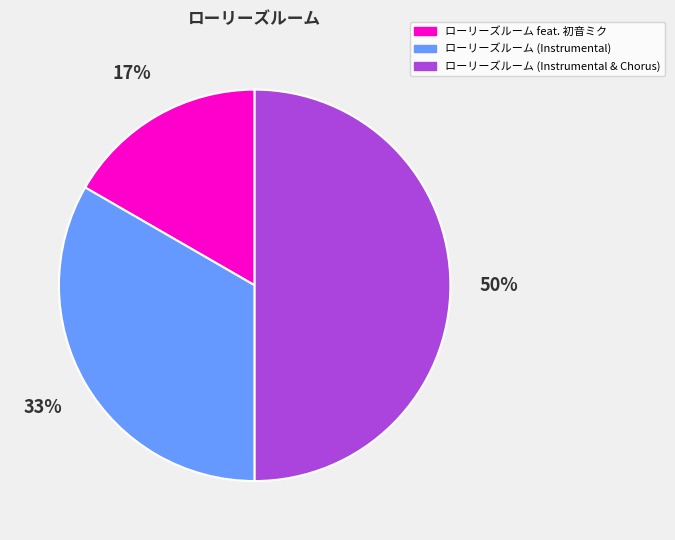

Which category has the biggest portion of the pie?

ローリーズルーム (Instrumental & Chorus)